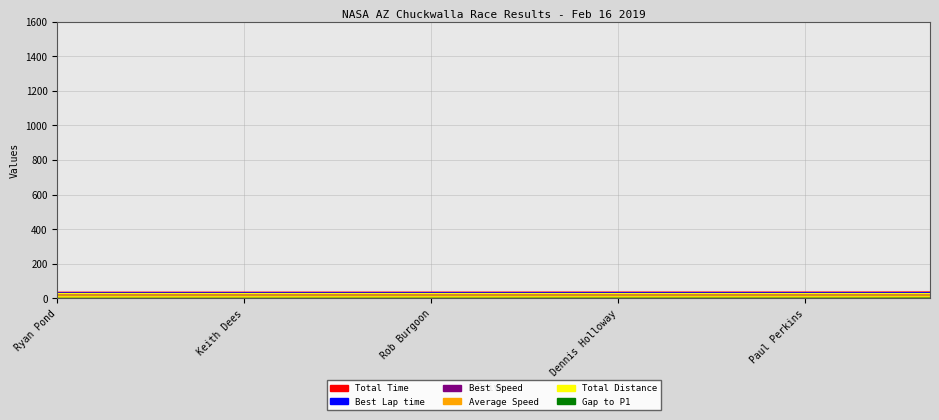

Which series has the largest total across all categories?

Total Time